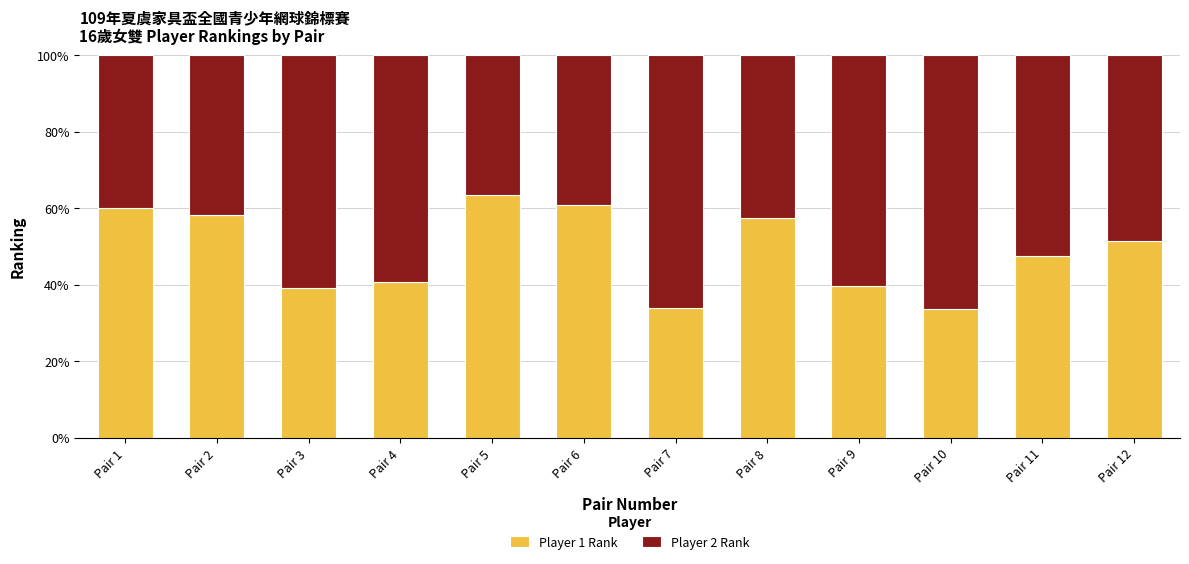

What is the minimum value for Player 1 Rank?

33.6